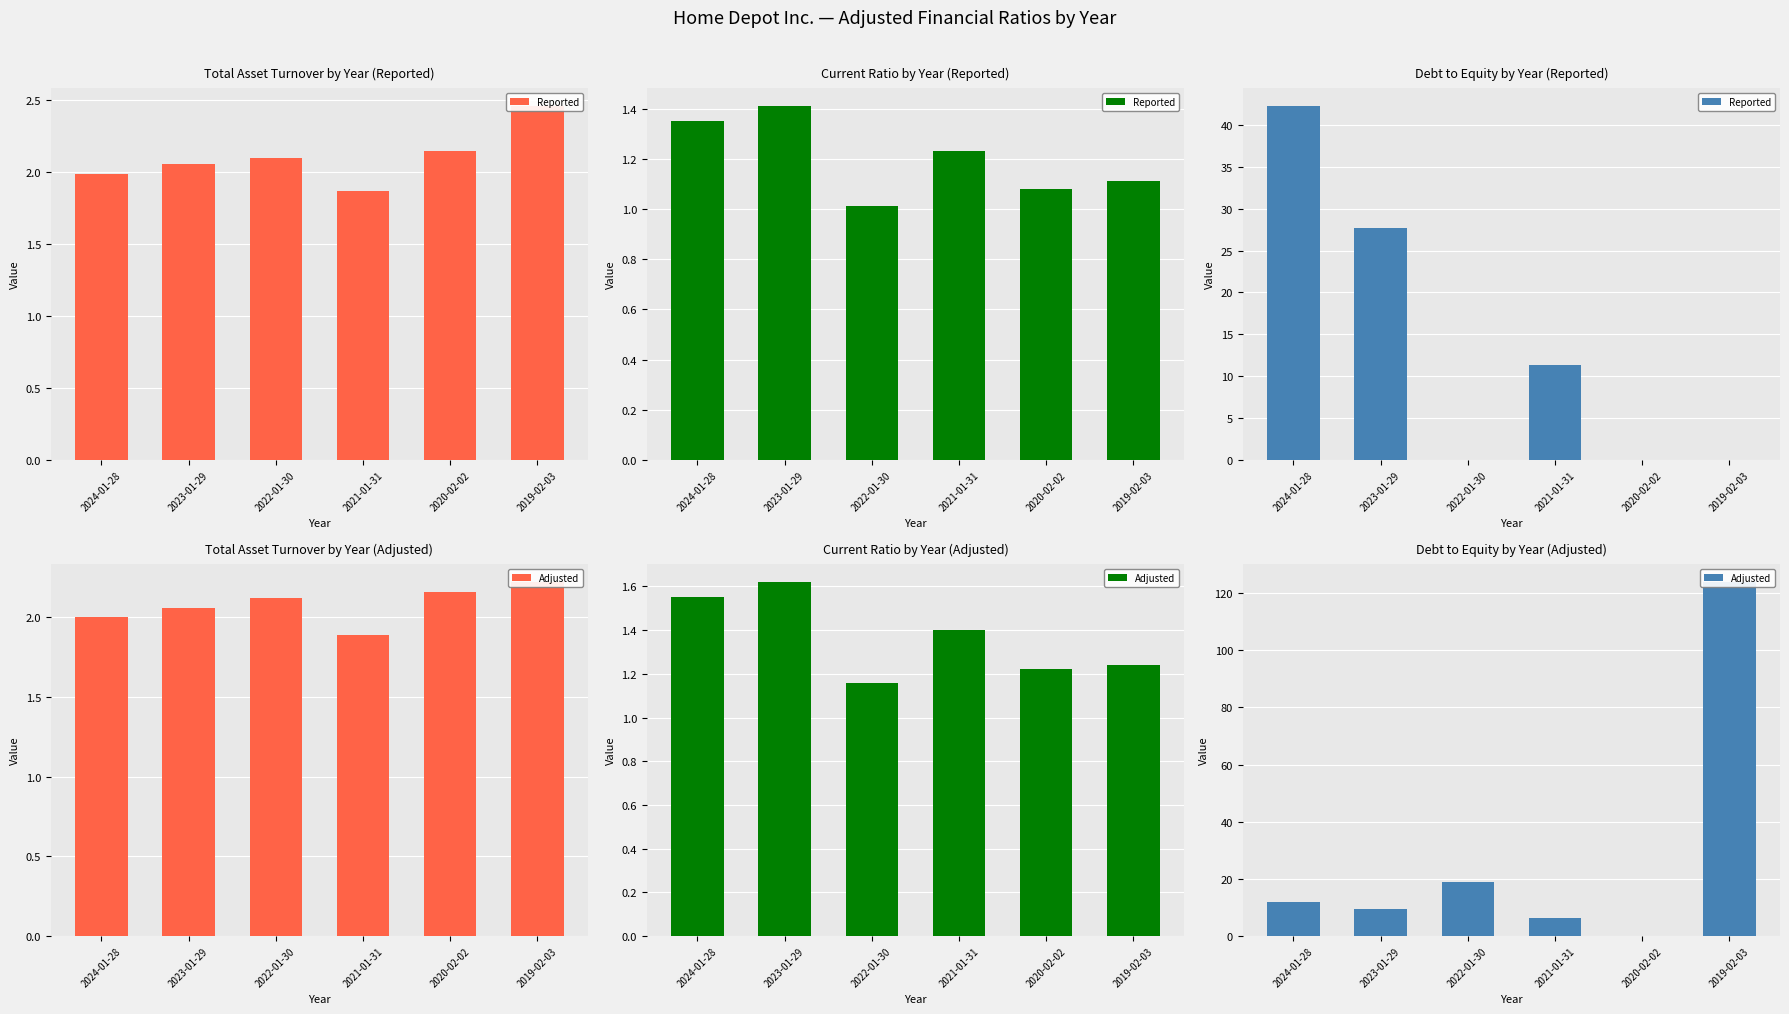

Rank the series at 2022-01-30 from lowest to highest value.

Reported, Adjusted